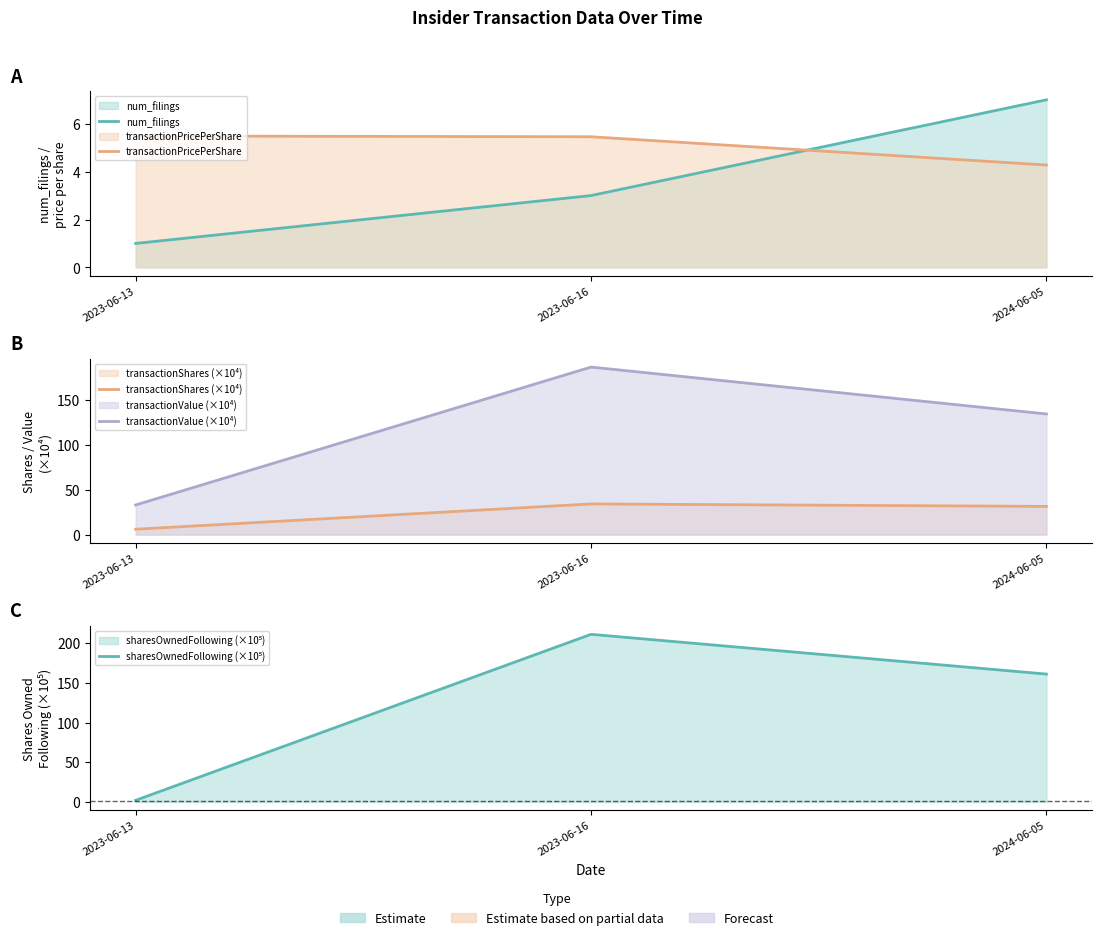

What is the difference between the highest and lowest values at 2023-06-13?

31.9